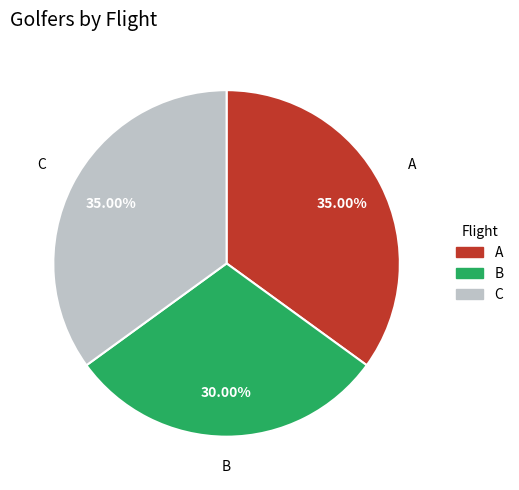

To the nearest percent, what is the difference between the B and C slice percentages?

5%